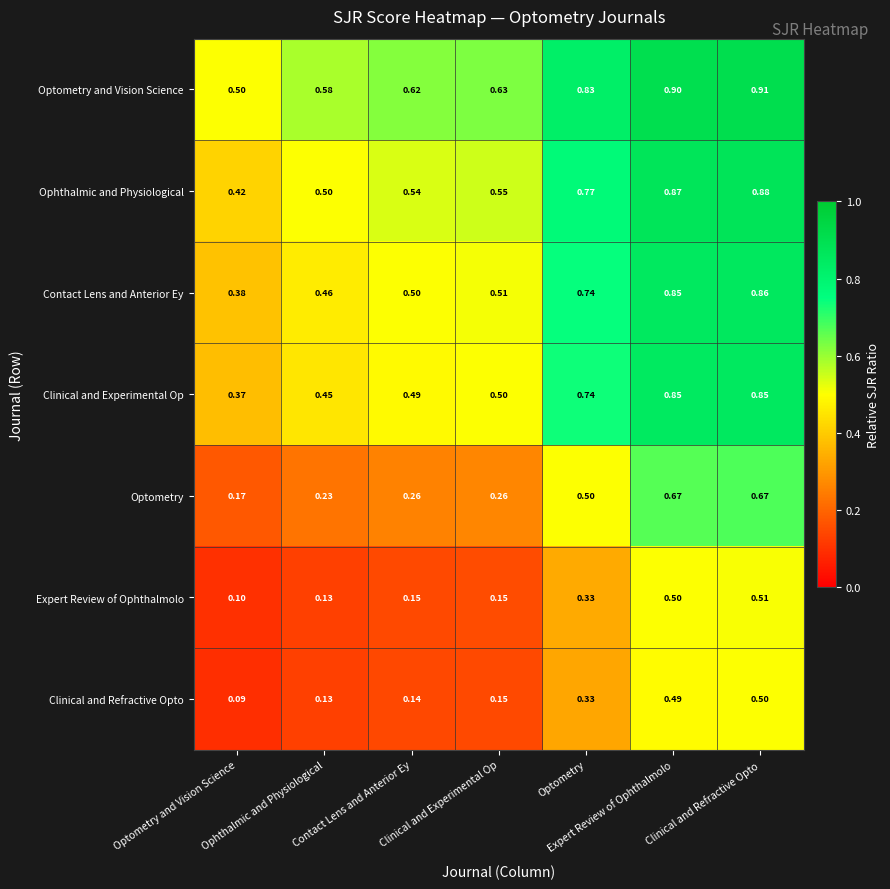

Which series has the largest range (max minus min)?

Optometry